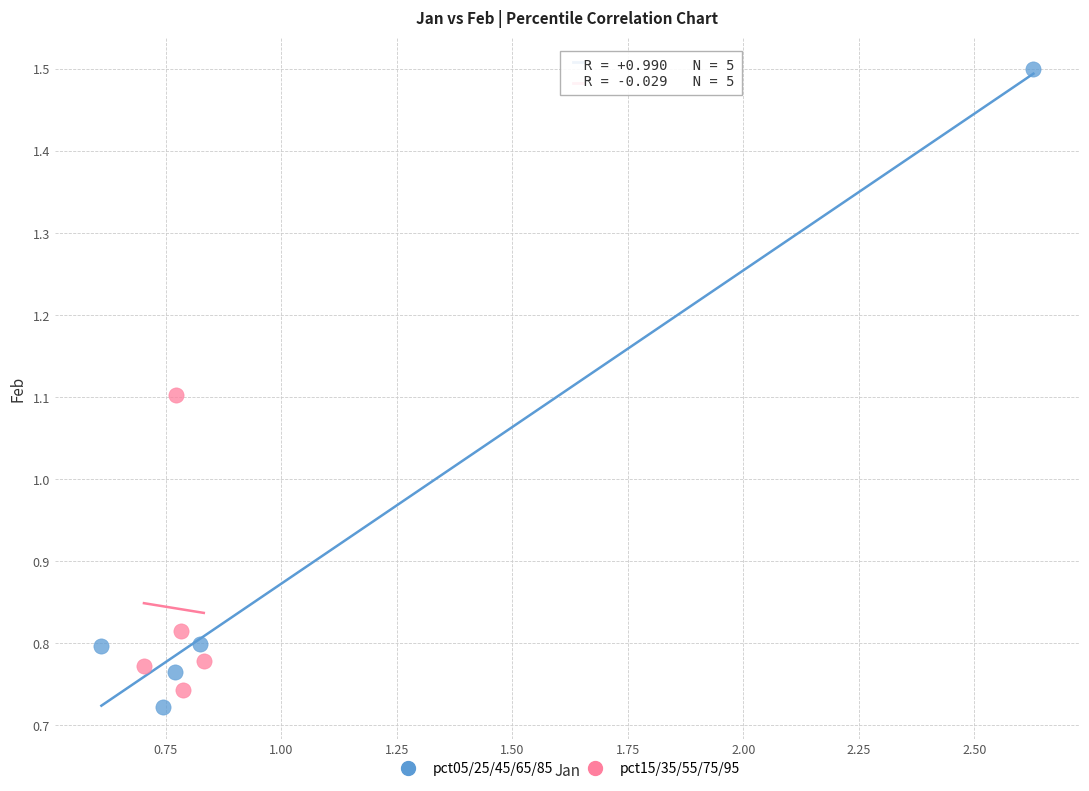

Which series has the widest spread of Y values?

pct05/25/45/65/85